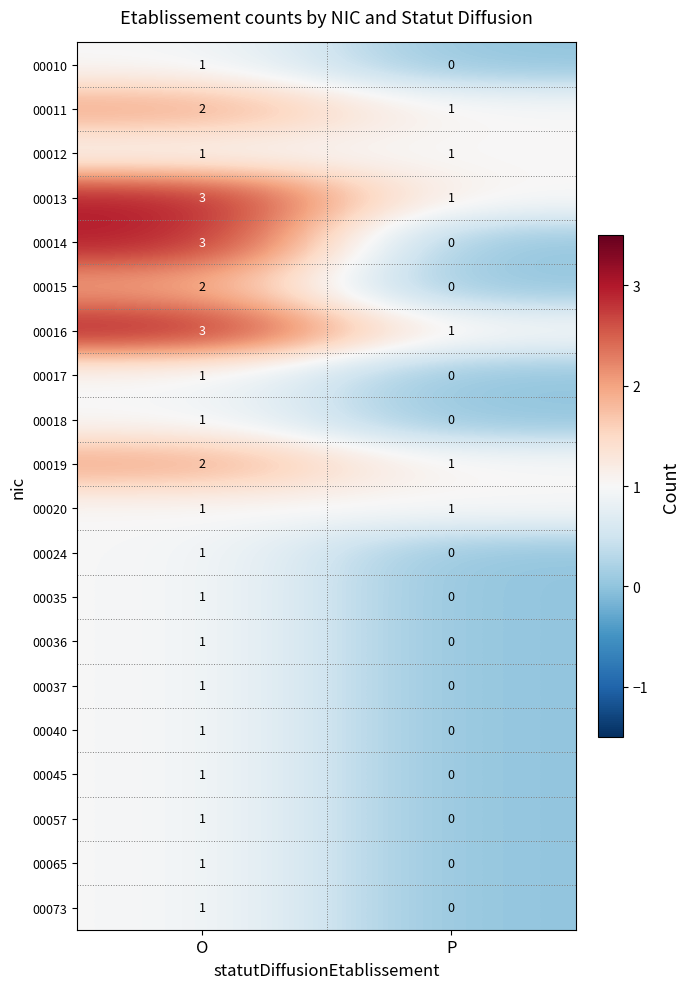

Where is 00037 nearest to the value 0?

P